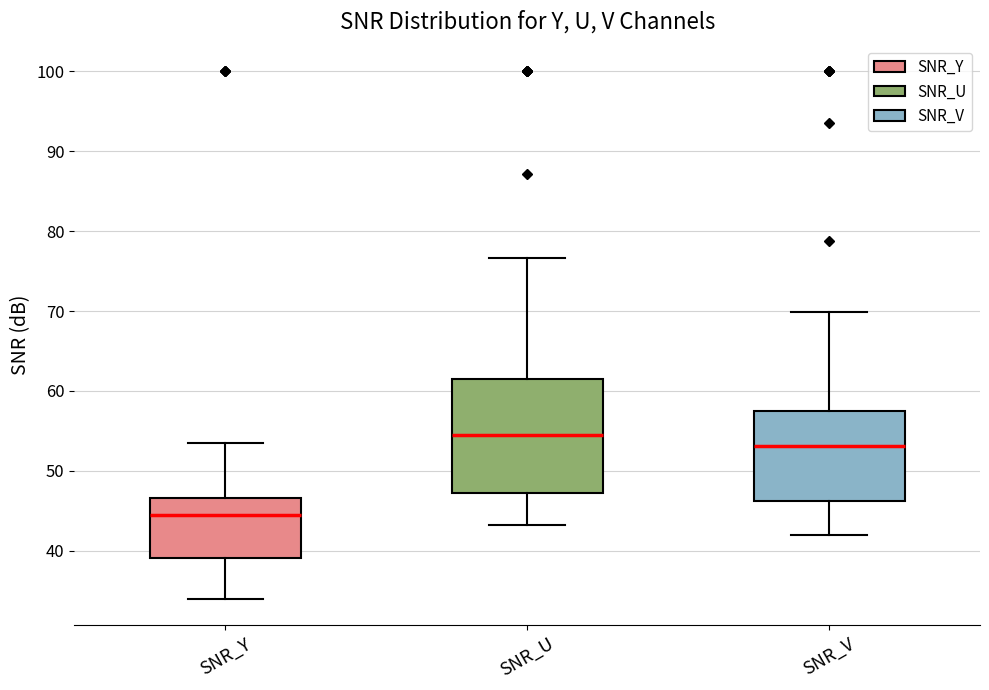

Which box's median line is the highest?

SNR_U